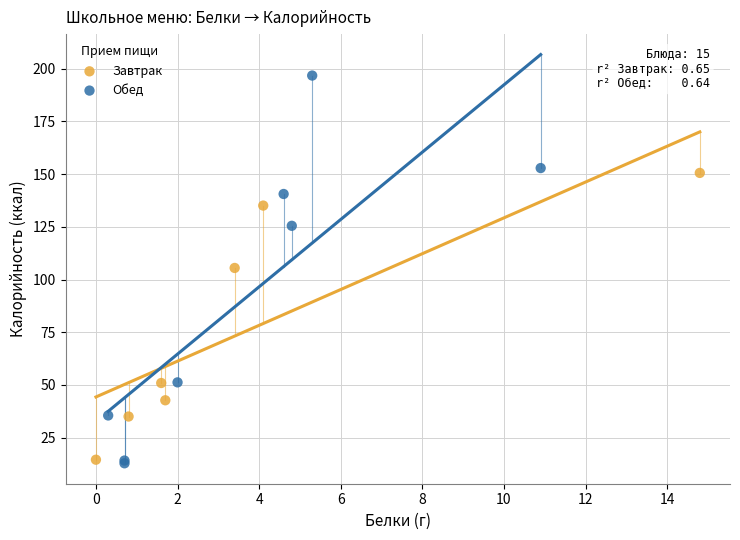

Which series has the largest Y range (max minus min)?

Обед